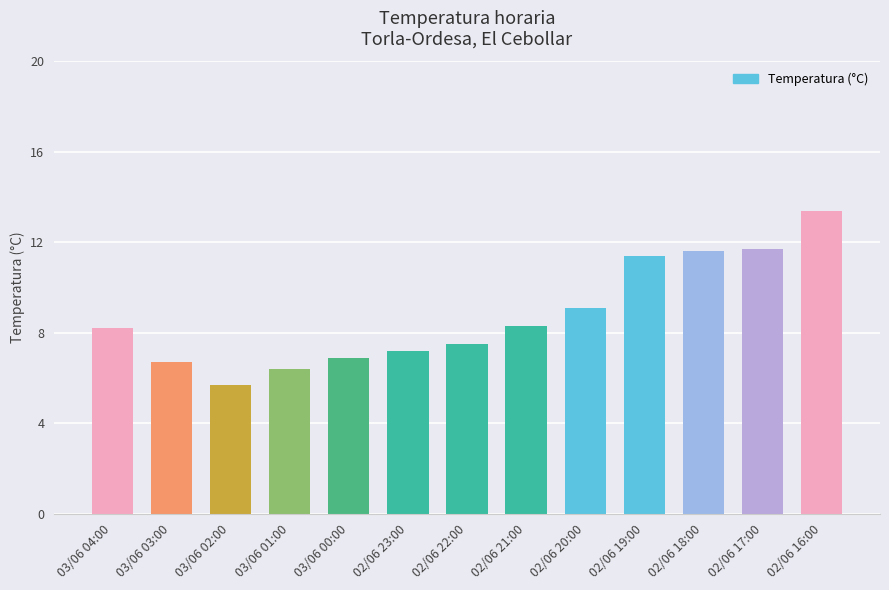

What is the ratio of the value at 02/06 17:00 to the value at 02/06 19:00?

1.0